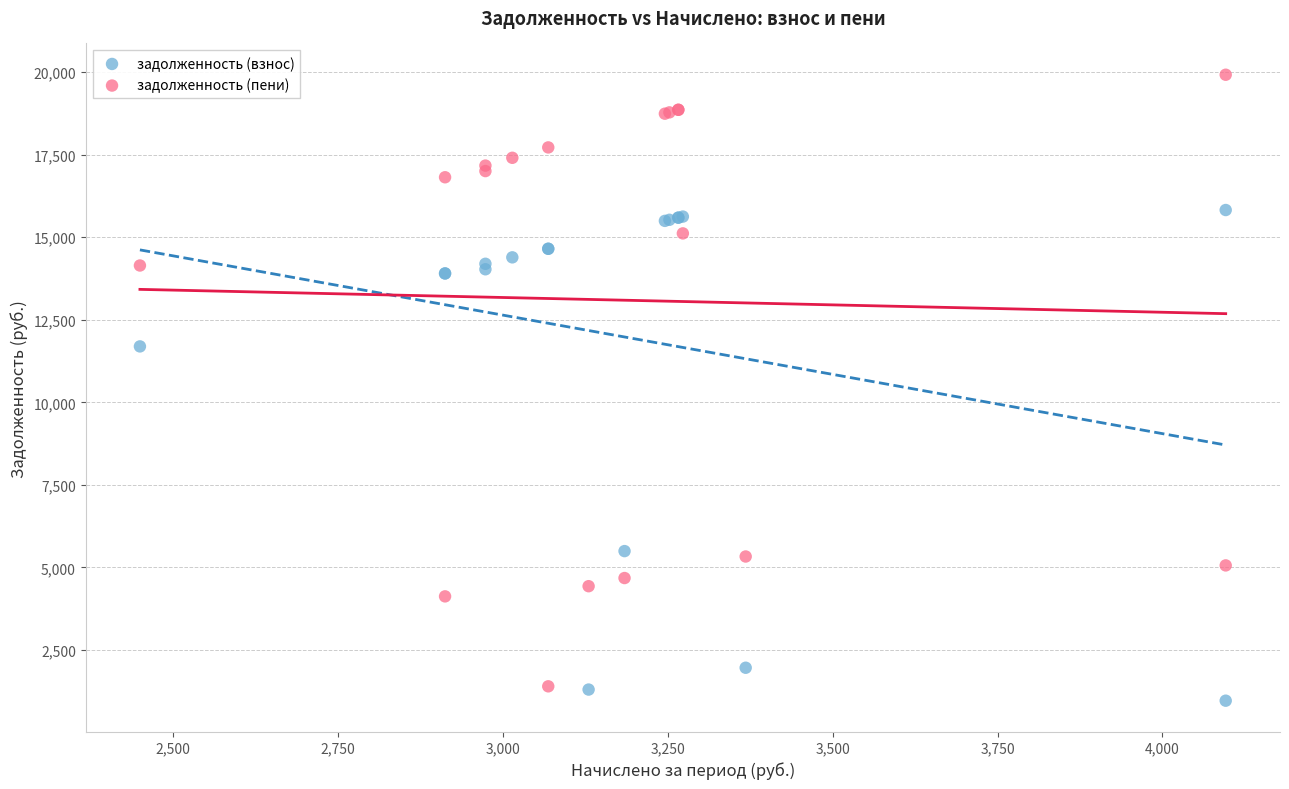

Which series reaches the maximum Y coordinate?

задолженность (пени)